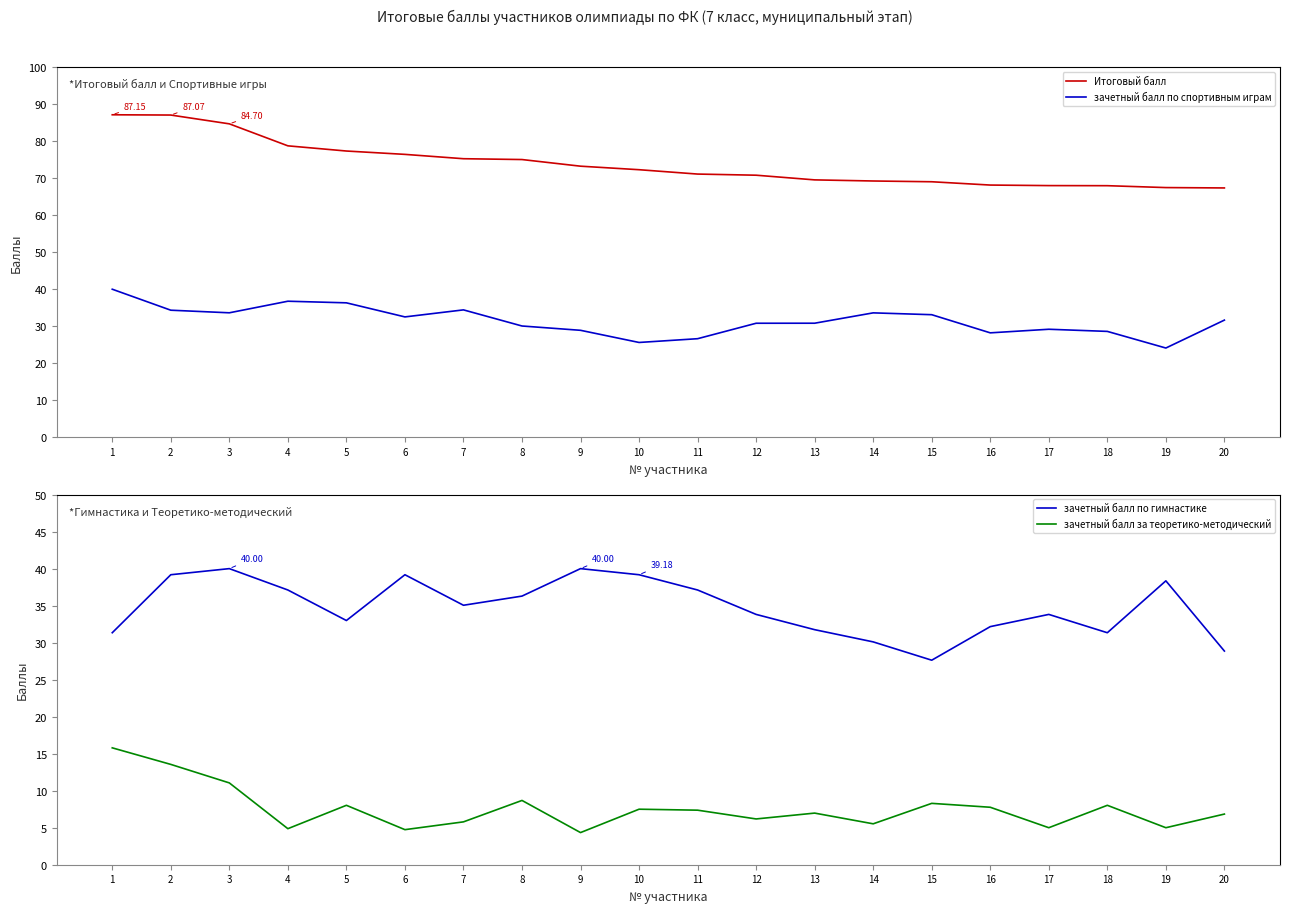

Reading right to left, what are all the values shown in this chart?

Итоговый балл: 20=67.4	19=67.5	18=68.0	17=68.0	16=68.2	15=69.0	14=69.3	13=69.6	12=70.8	11=71.1	10=72.3	9=73.3	8=75.1	7=75.3	6=76.4	5=77.4	4=78.8	3=84.7	2=87.1	1=87.1
зачетный балл по спортивным играм: 20=31.7	19=24.1	18=28.6	17=29.2	16=28.2	15=33.1	14=33.6	13=30.8	12=30.8	11=26.6	10=25.6	9=28.9	8=30.1	7=34.4	6=32.5	5=36.3	4=36.8	3=33.6	2=34.3	1=40.0
зачетный балл по гимнастике: 20=28.9	19=38.4	18=31.3	17=33.8	16=32.2	15=27.6	14=30.1	13=31.8	12=33.8	11=37.1	10=39.2	9=40.0	8=36.3	7=35.1	6=39.2	5=33.0	4=37.1	3=40.0	2=39.2	1=31.3
зачетный балл за теоретико-методический: 20=6.8	19=5.0	18=8.0	17=5.0	16=7.8	15=8.3	14=5.5	13=7.0	12=6.2	11=7.4	10=7.5	9=4.3	8=8.7	7=5.8	6=4.7	5=8.0	4=4.9	3=11.1	2=13.6	1=15.8